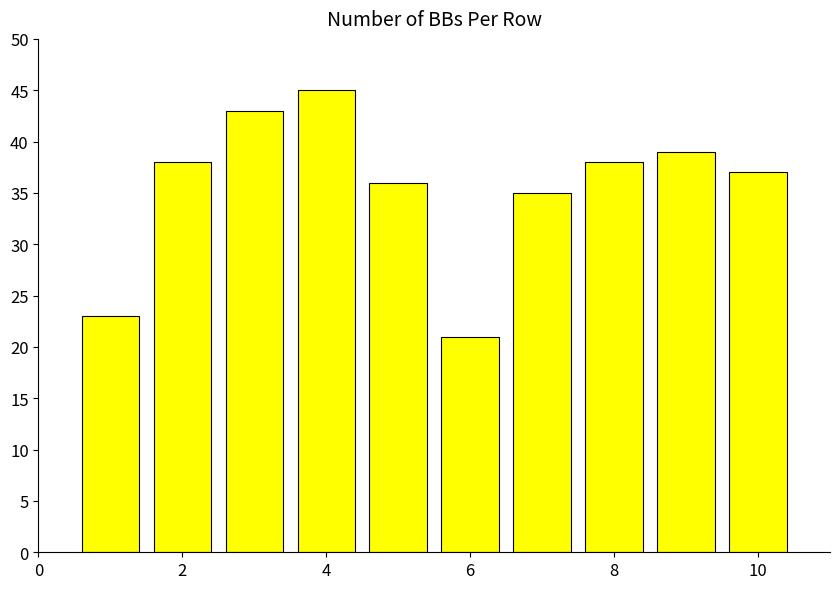

What is the value of the 7th bar from the left?

35